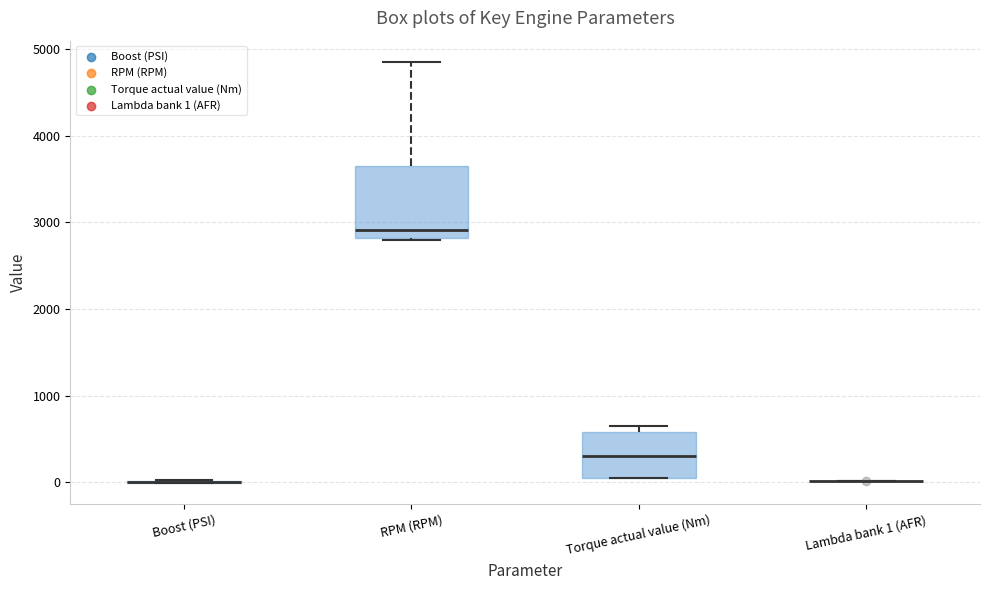

Which box is the tallest, from its lower edge to its upper edge?

RPM (RPM)